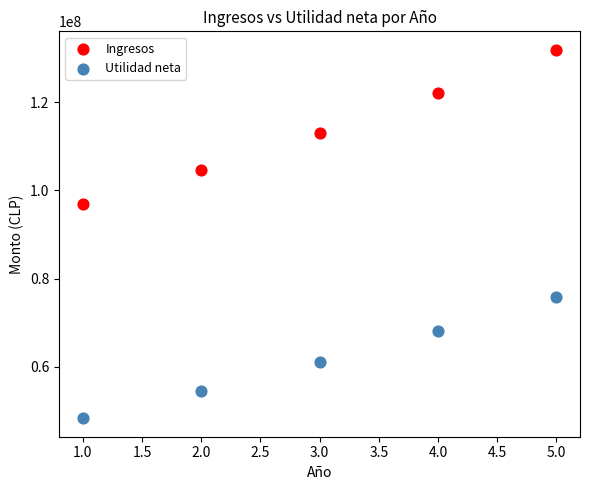

Which series reaches the minimum Y coordinate?

Utilidad neta